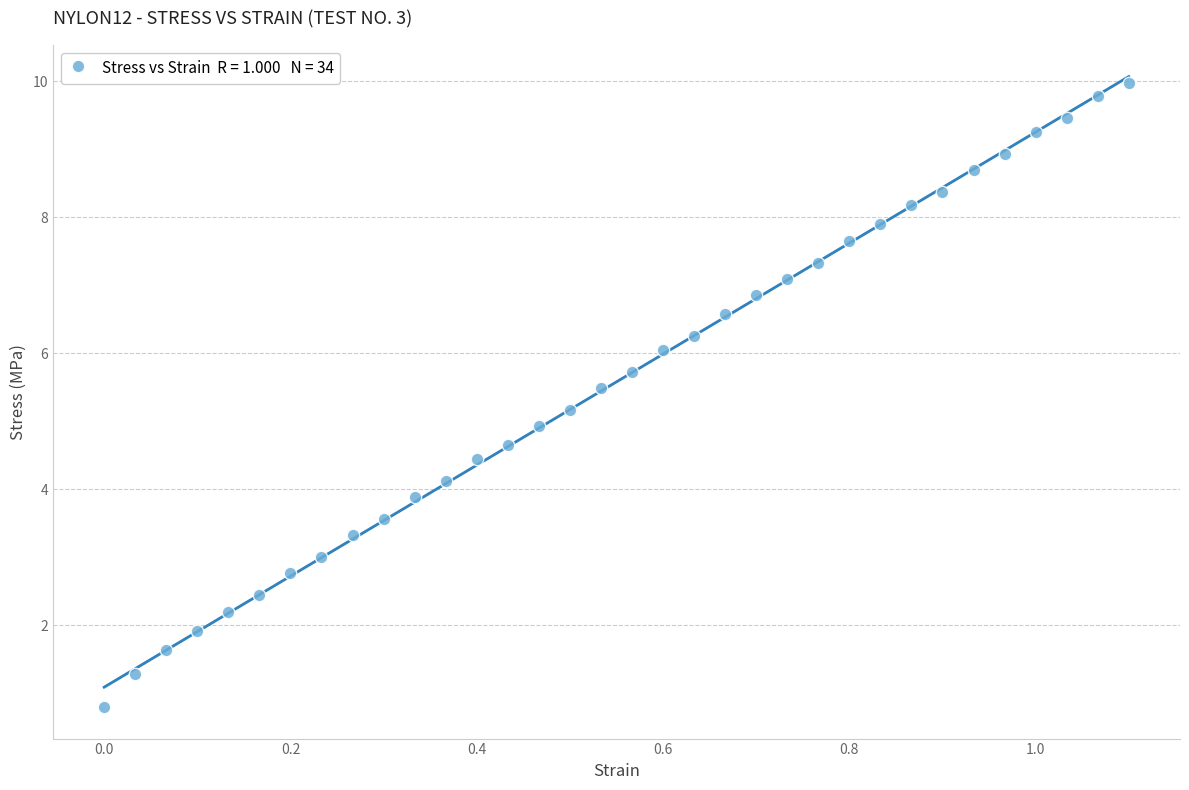

What is the range of Y values (max minus min)?

9.2